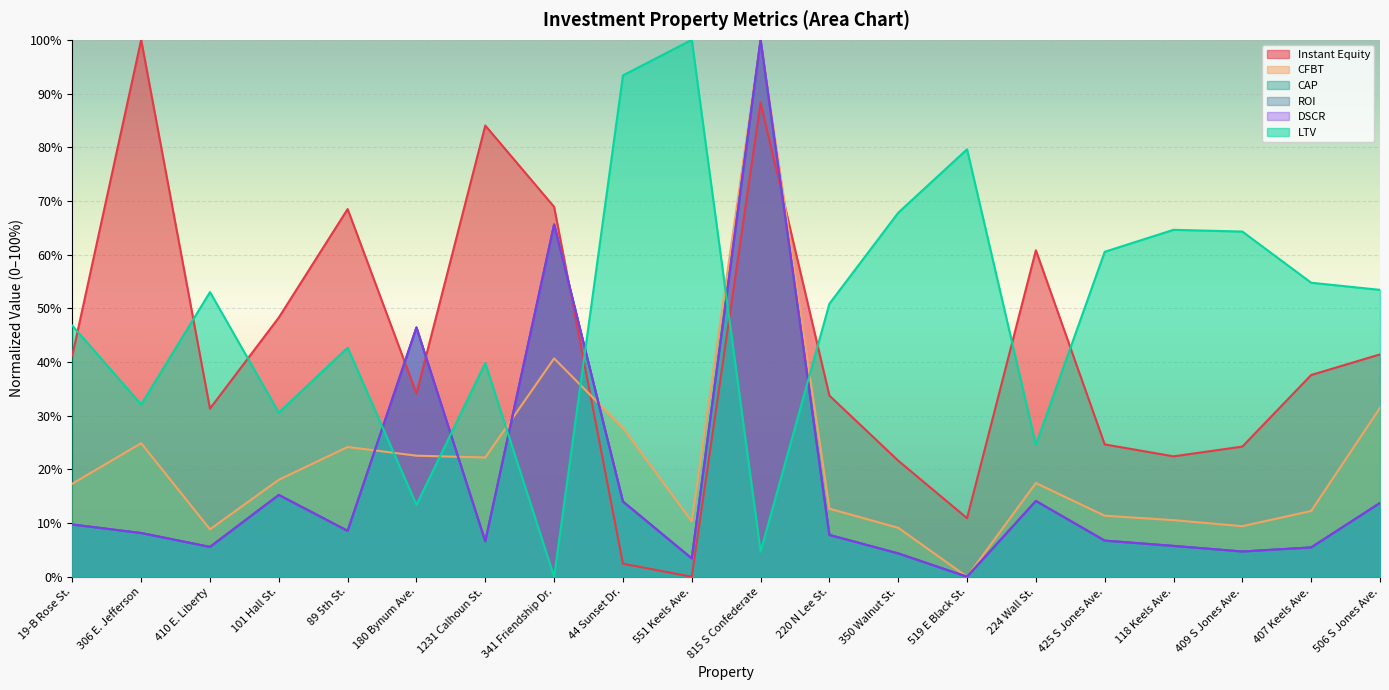

Rank the categories by CFBT value from lowest to highest.

519 E Black St., 410 E. Liberty, 350 Walnut St., 409 S Jones Ave., 551 Keels Ave., 118 Keels Ave., 425 S Jones Ave., 407 Keels Ave., 220 N Lee St., 19-B Rose St., 224 Wall St., 101 Hall St., 1231 Calhoun St., 180 Bynum Ave., 89 5th St., 306 E. Jefferson, 44 Sunset Dr., 506 S Jones Ave., 341 Friendship Dr., 815 S Confederate